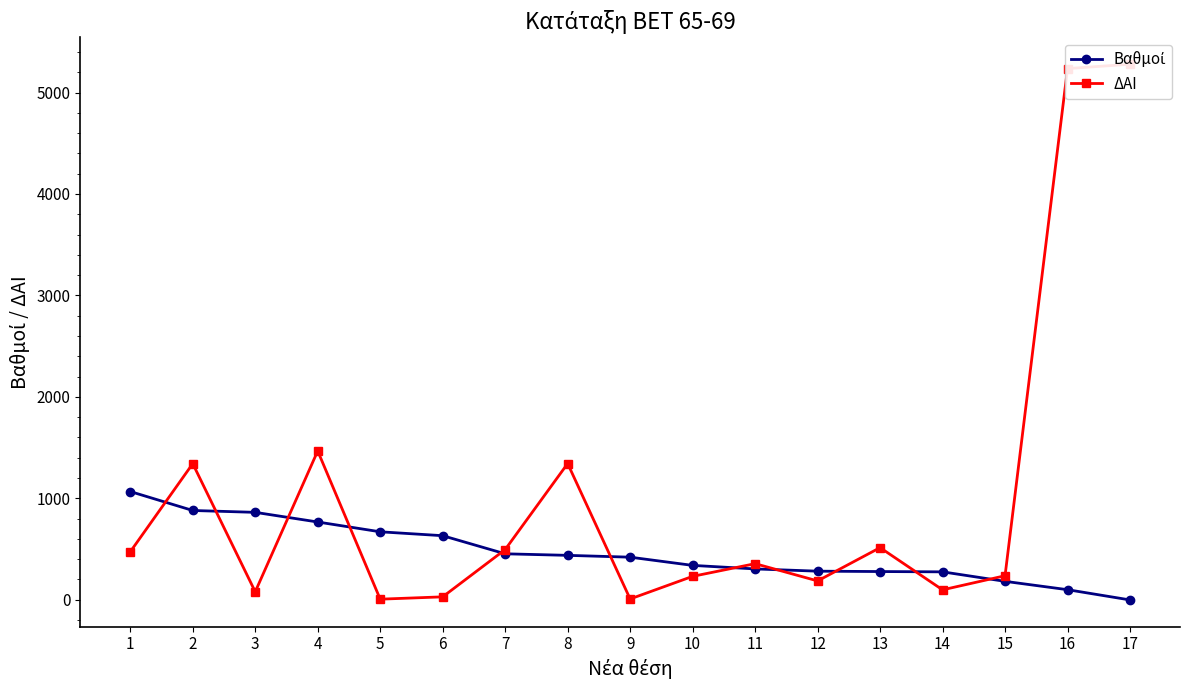

Which series ends up on top after the final intersection of Βαθμοί and ΔΑΙ?

ΔΑΙ